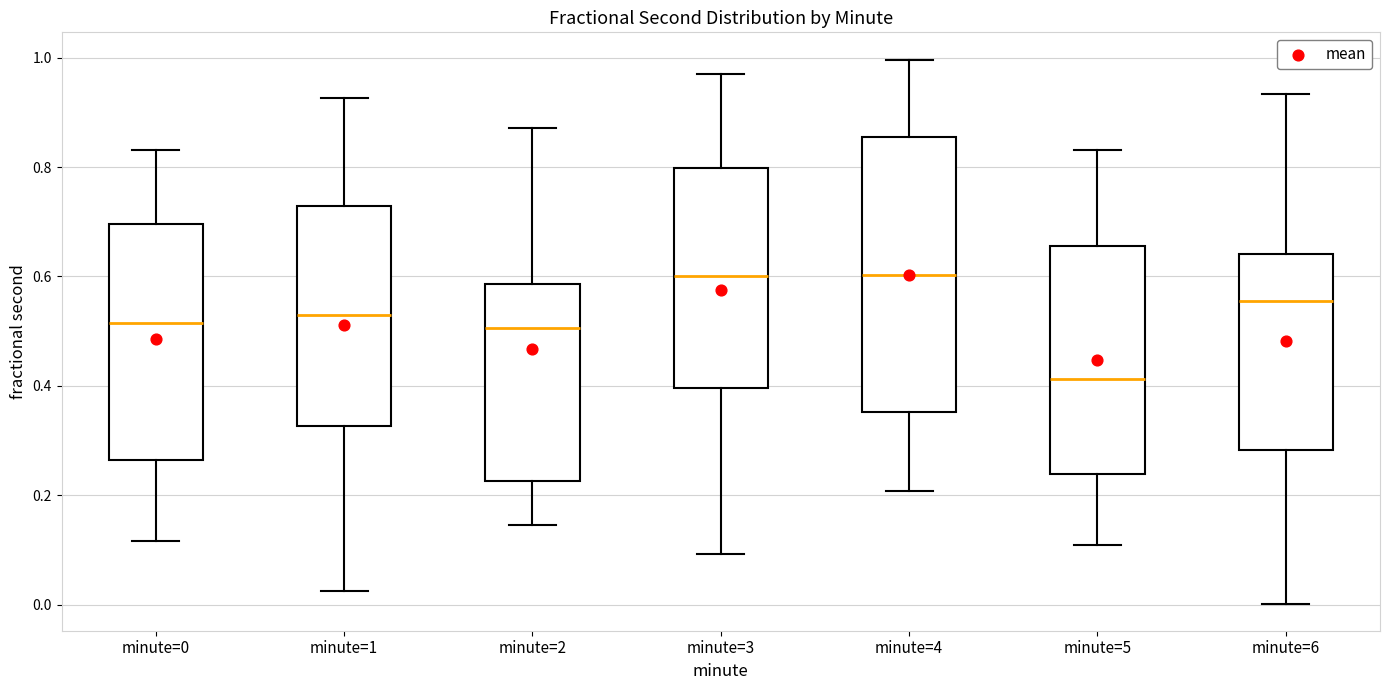

Reading left to right, read every box against the y-axis: the position of its median line, the range the box covers, and the ends of its whiskers. The values are not printed on the chart, so give them approximately, as read against the axis.

minute=0: median 0.52, box 0.26 to 0.70, whiskers 0.12 to 0.84
minute=1: median 0.52, box 0.32 to 0.72, whiskers 0.02 to 0.92
minute=2: median 0.50, box 0.22 to 0.58, whiskers 0.14 to 0.88
minute=3: median 0.60, box 0.40 to 0.80, whiskers 0.10 to 0.98
minute=4: median 0.60, box 0.36 to 0.86, whiskers 0.20 to 1.00
minute=5: median 0.42, box 0.24 to 0.66, whiskers 0.10 to 0.84
minute=6: median 0.56, box 0.28 to 0.64, whiskers 0.00 to 0.94